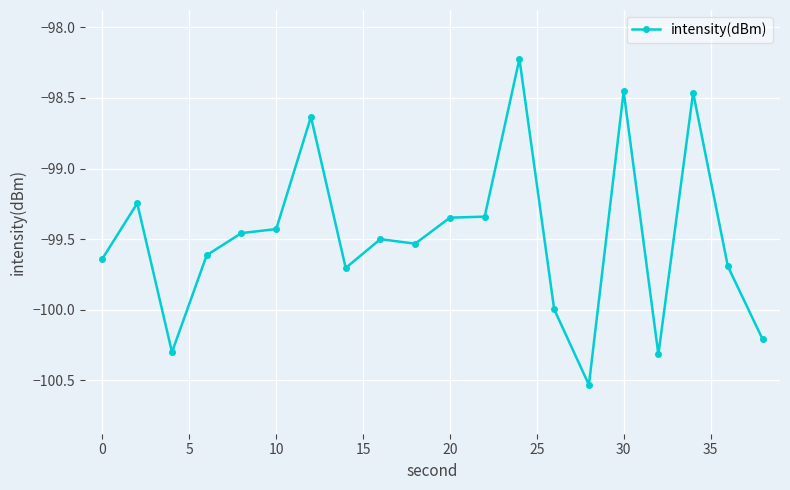

How many data points are less than -99?

16